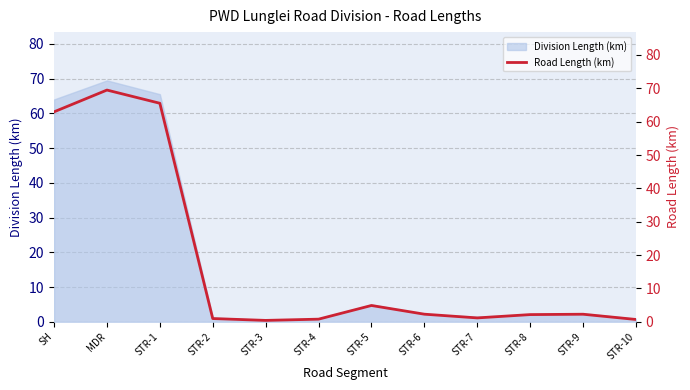

Reading left to right, list all the values displayed in this chart.

SH=62.9	MDR=69.5	STR-1=65.5	STR-2=1.0	STR-3=0.4	STR-4=0.8	STR-5=4.9	STR-6=2.3	STR-7=1.2	STR-8=2.2	STR-9=2.3	STR-10=0.7